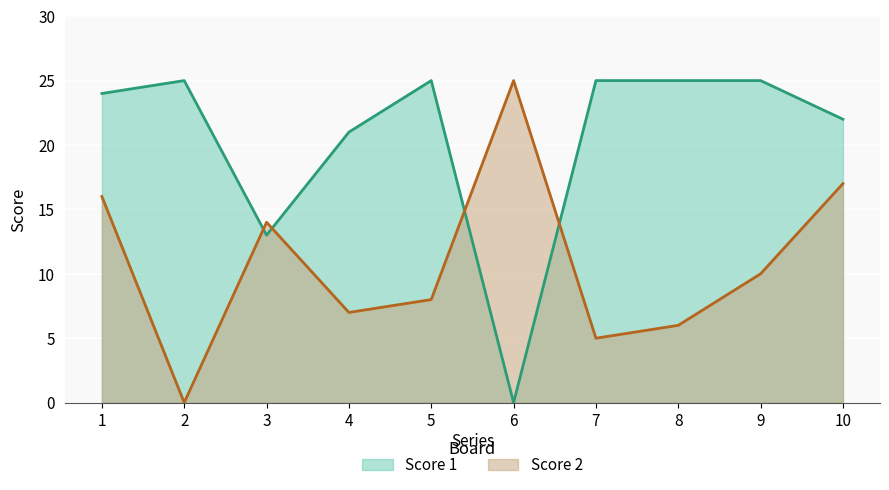

What is the value of the Score 1 point at the 4th from the left?

21